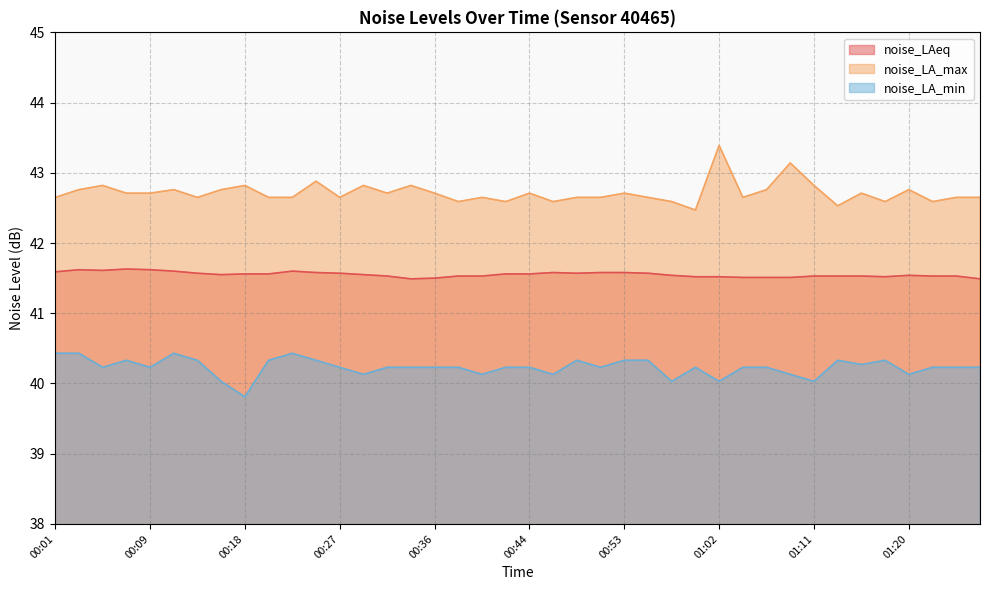

At which category does the chart reach its peak across all series?

01:02